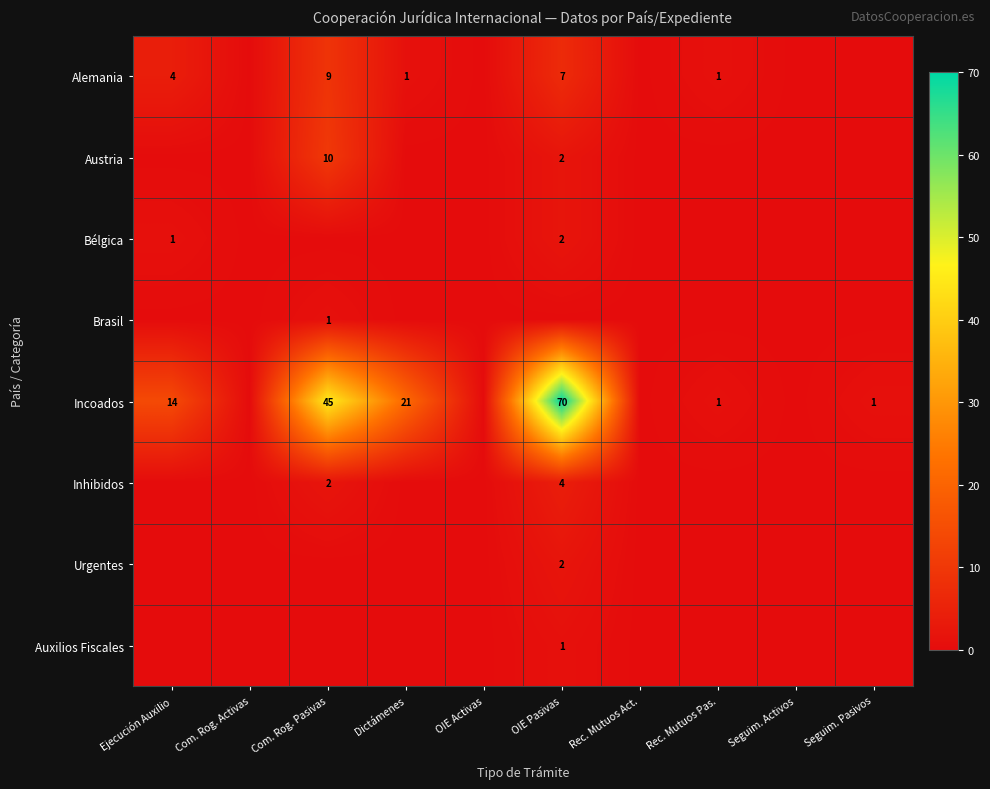

How many distinct data groups are displayed?

8